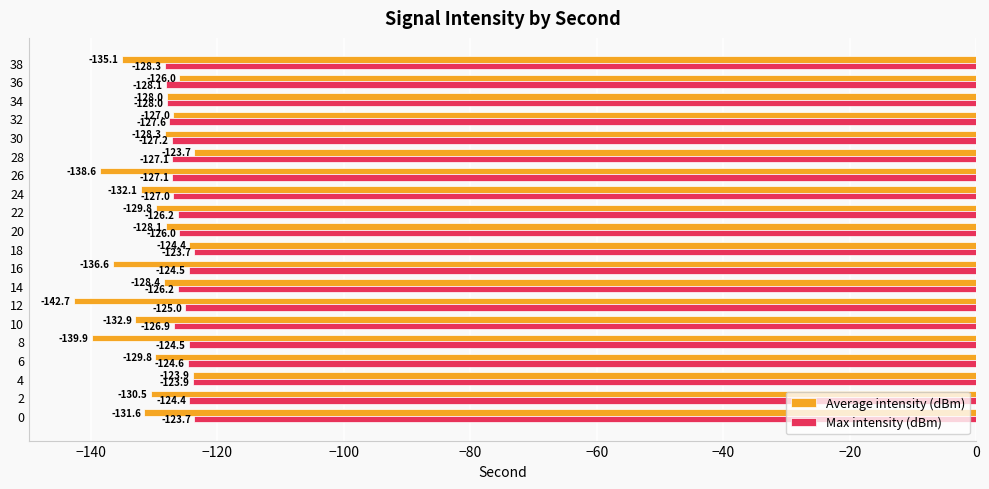

At which label does Average intensity (dBm) reach its peak?

28